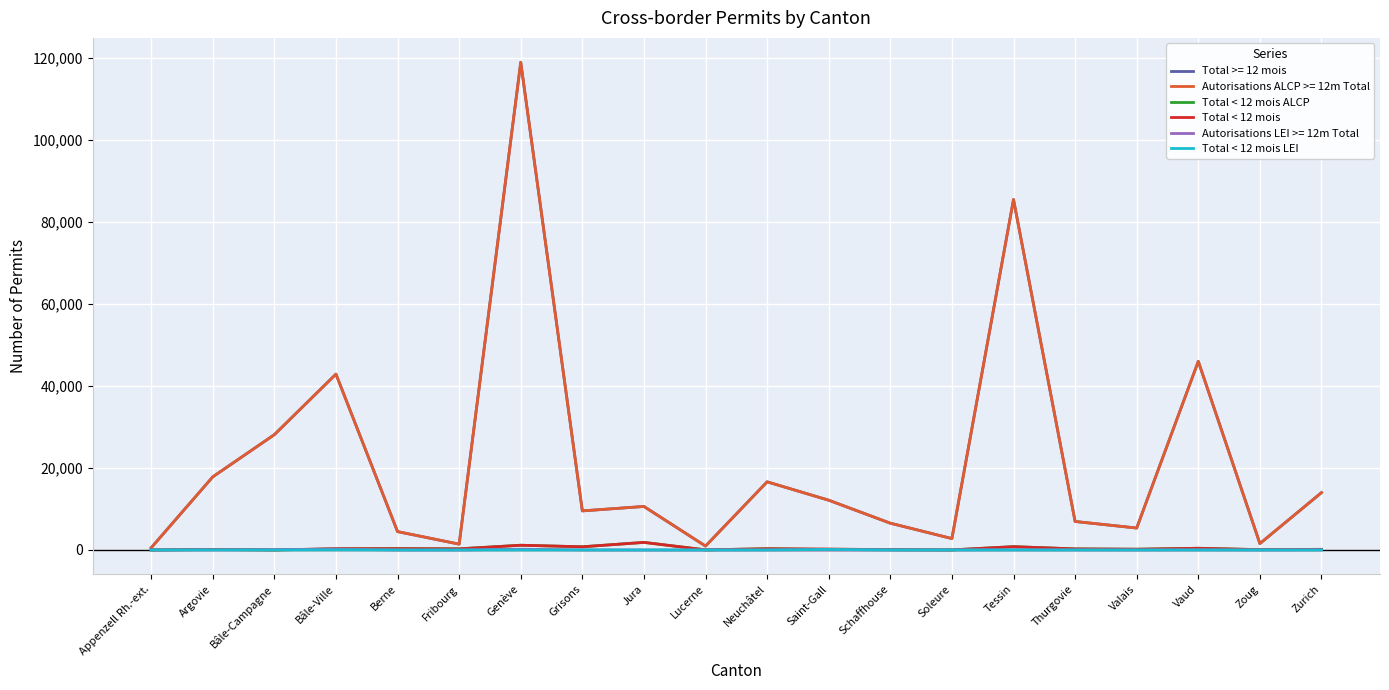

What is the spread (max minus min) of values at Saint-Gall?

12105